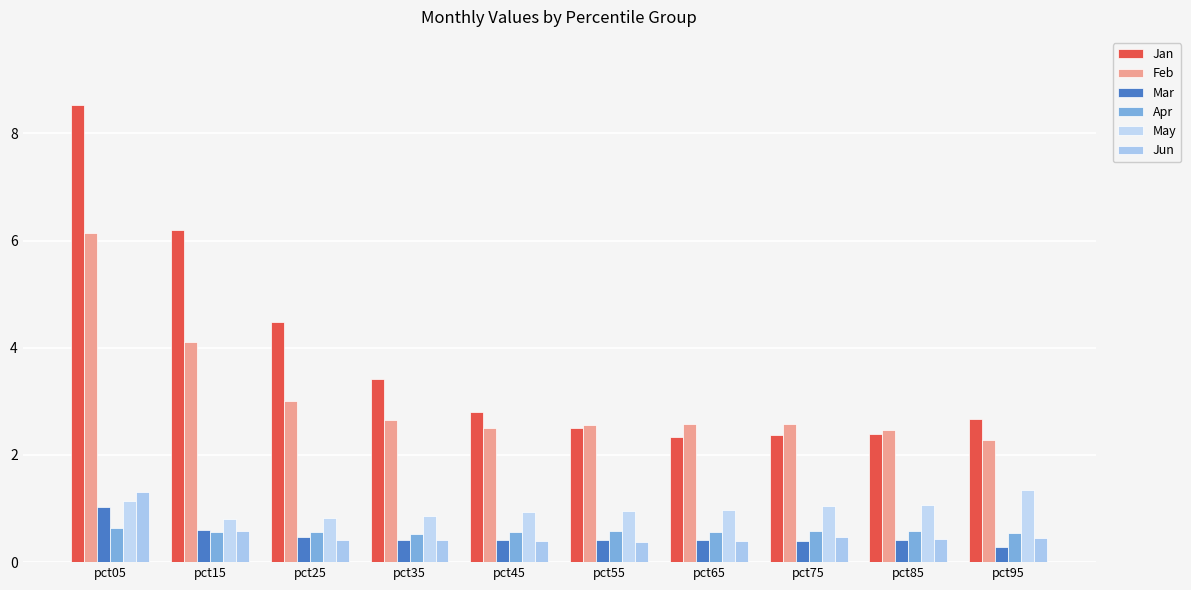

How many bars are there in each group?

6